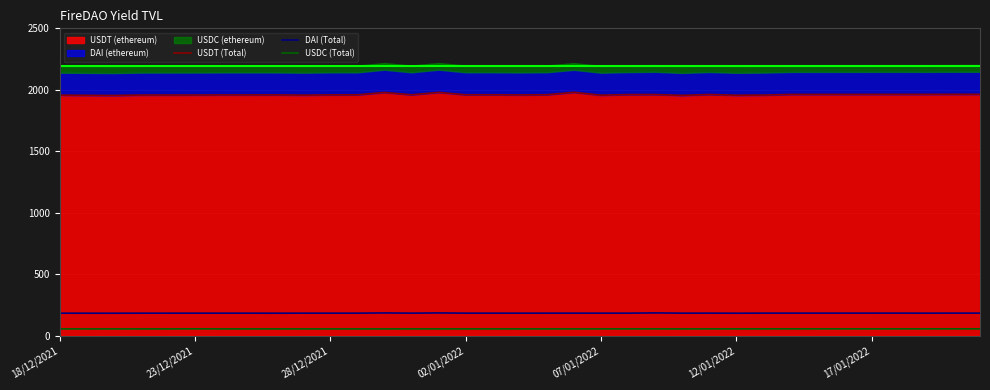

Rank the series at 12/01/2022 from lowest to highest value.

USDC (Total), DAI (Total), USDT (Total)